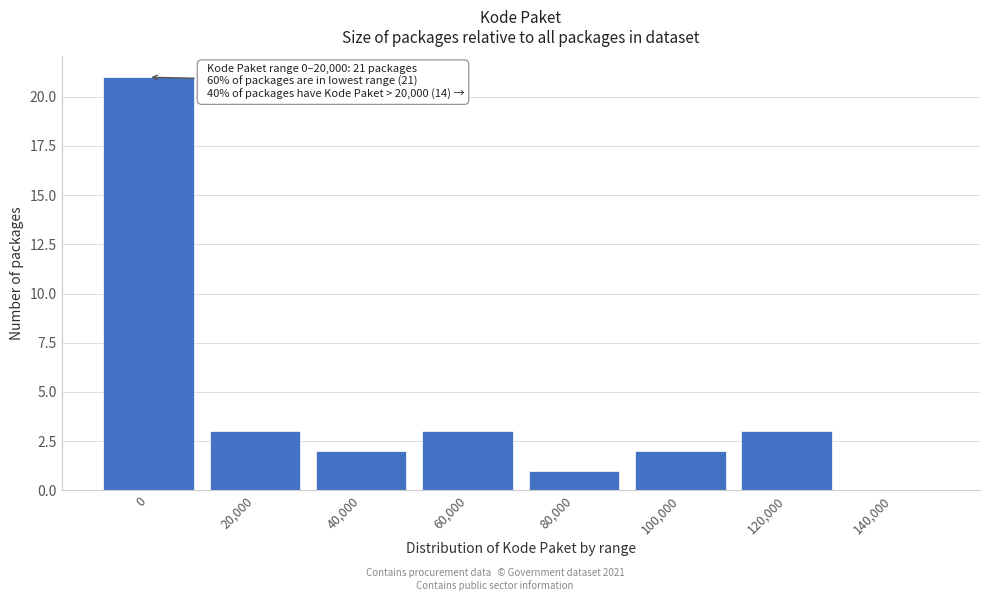

Reading left to right, what are all the values shown in this chart?

0=21	20,000=3	40,000=2	60,000=3	80,000=1	100,000=2	120,000=3	140,000=0